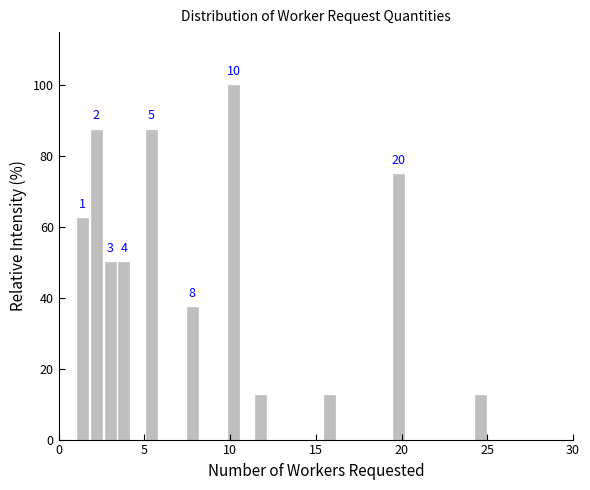

Read against the x-axis, roughly where is the centre of the tallest bar?

10.0